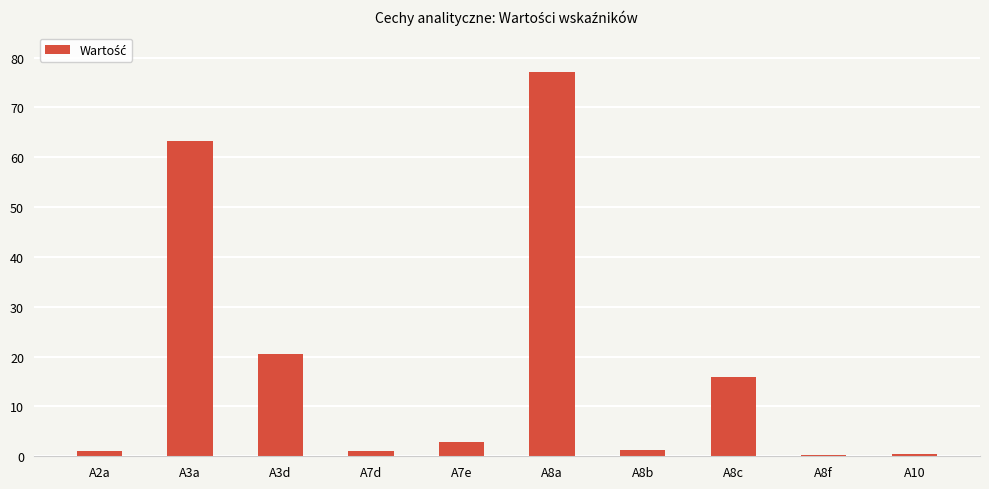

How many data points are less than 2?

5